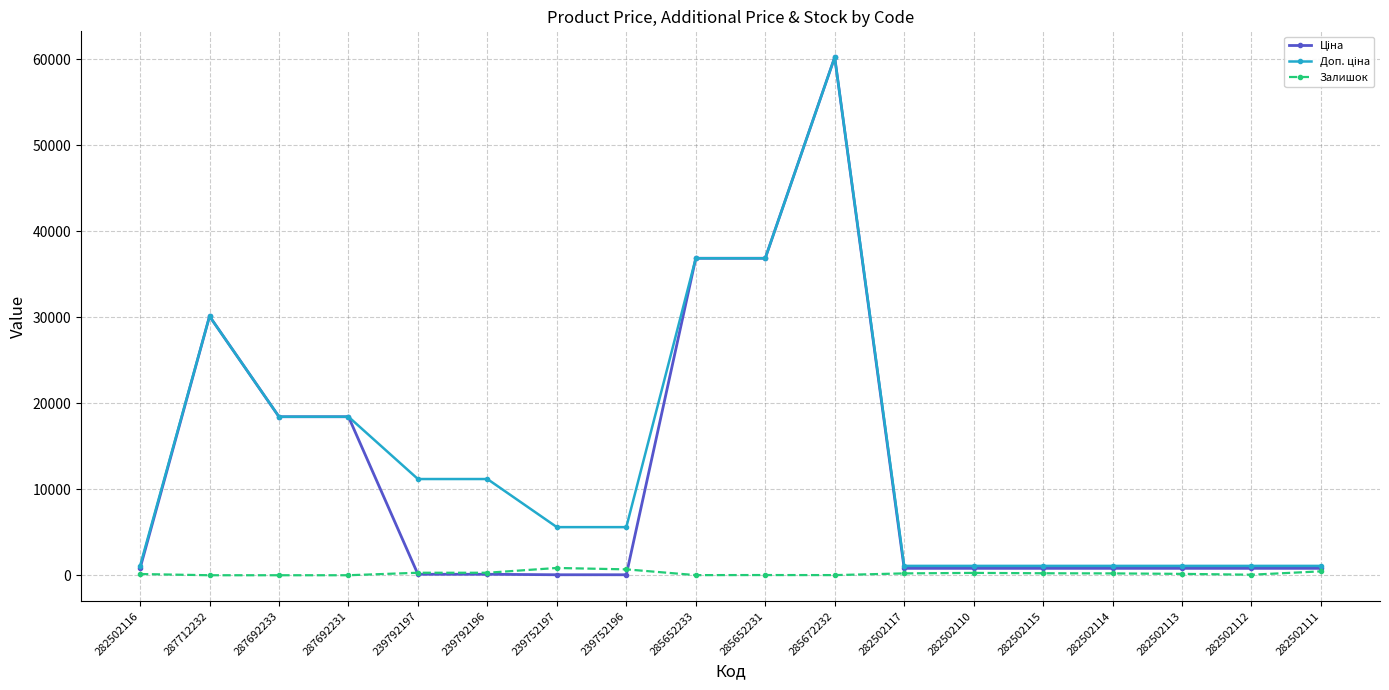

The Залишок series shows 451.0 at 282502111. True or false?

True